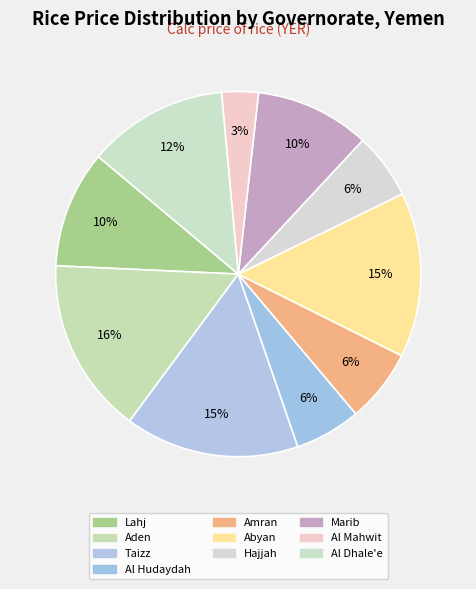

True or false: Al Hudaydah accounts for 6% of the total.

True